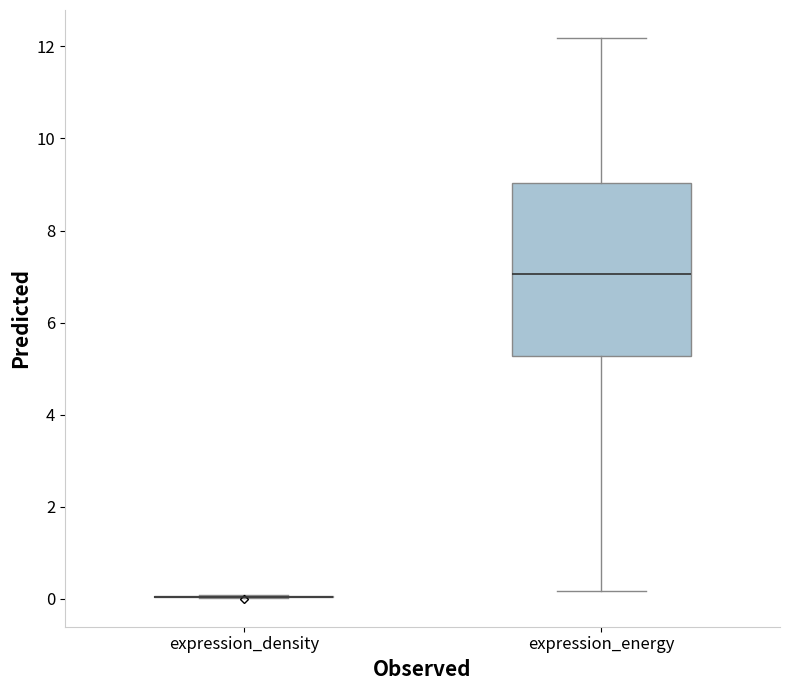

Reading left to right, read every box against the y-axis: the position of its median line, the range the box covers, and the ends of its whiskers. The values are not printed on the chart, so give them approximately, as read against the axis.

expression_density: box collapsed to a line at 0.0, whiskers 0.0 to 0.0
expression_energy: median 7.0, box 5.2 to 9.0, whiskers 0.2 to 12.2